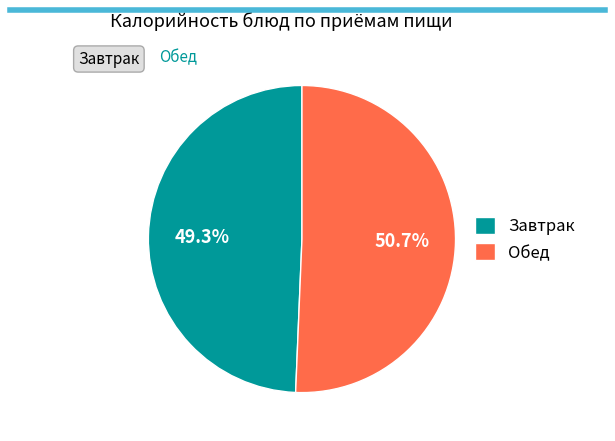

What is the smallest slice in the pie chart?

Завтрак